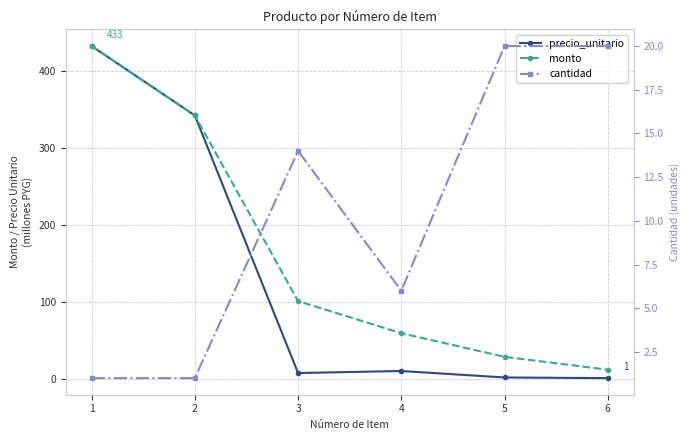

What value does the cantidad series have at 1?

1.0